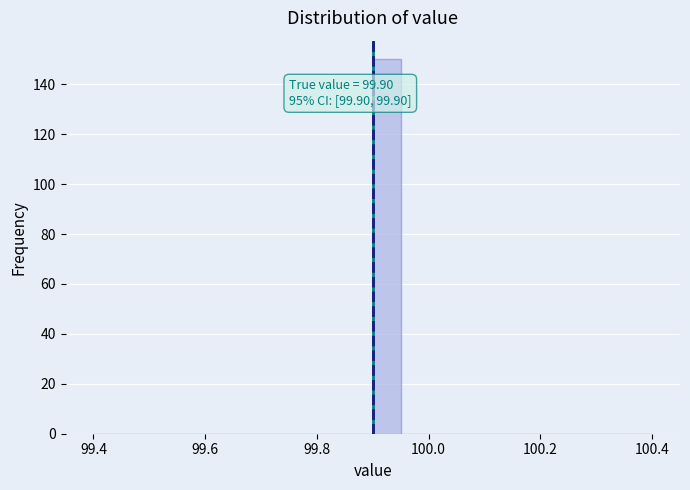

Read against the x-axis, roughly where is the centre of the tallest bar?

99.92